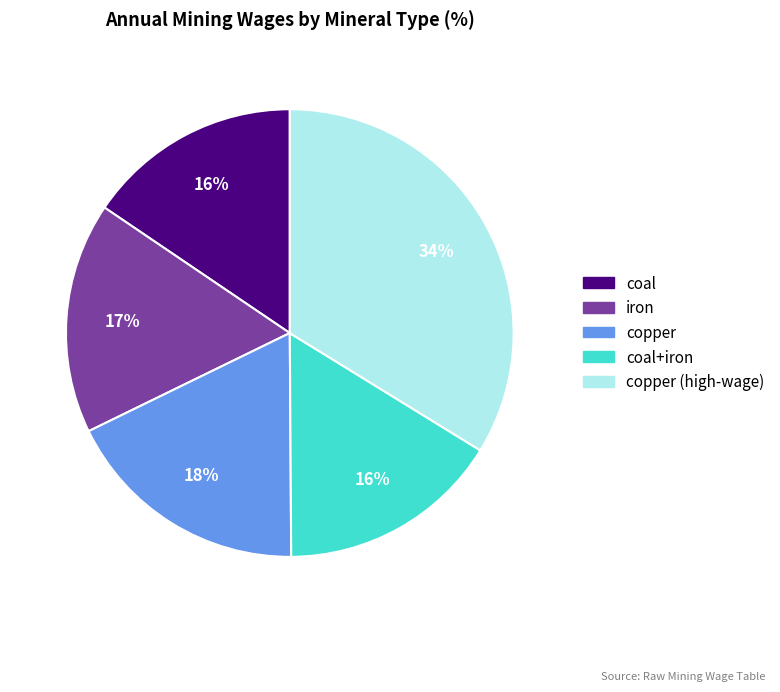

Does any single category account for the majority?

No